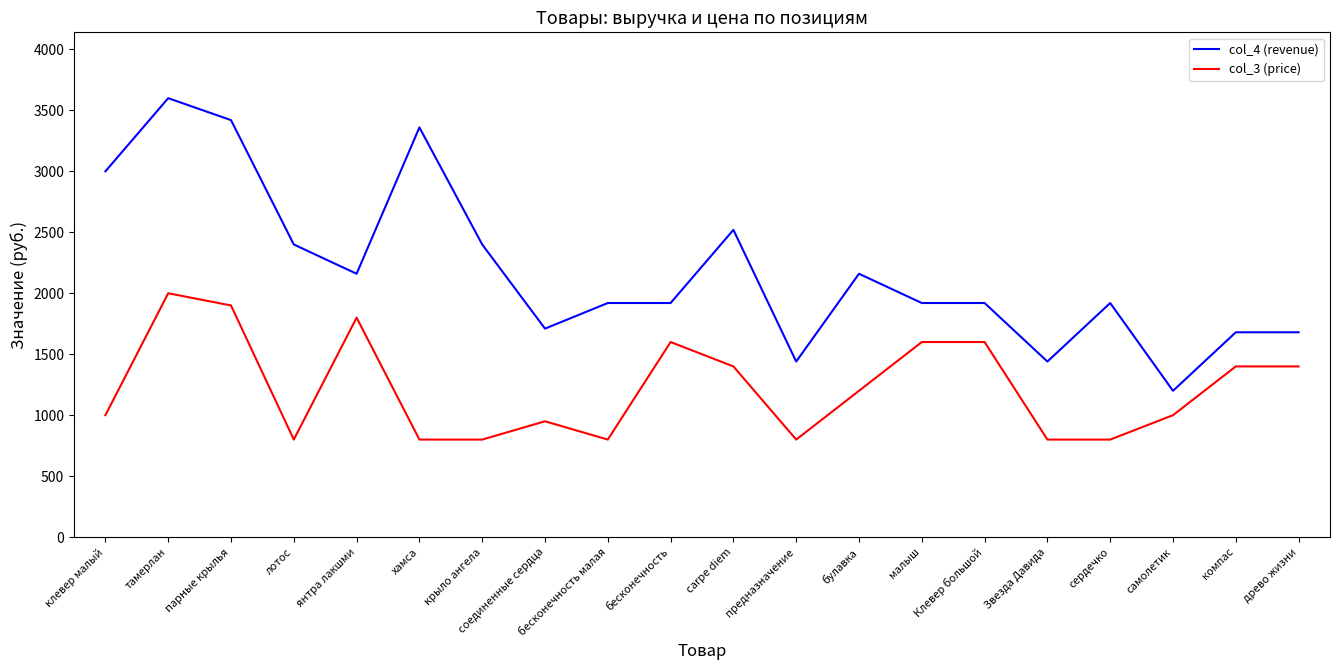

What is the difference between the highest and lowest values at крыло ангела?

1600